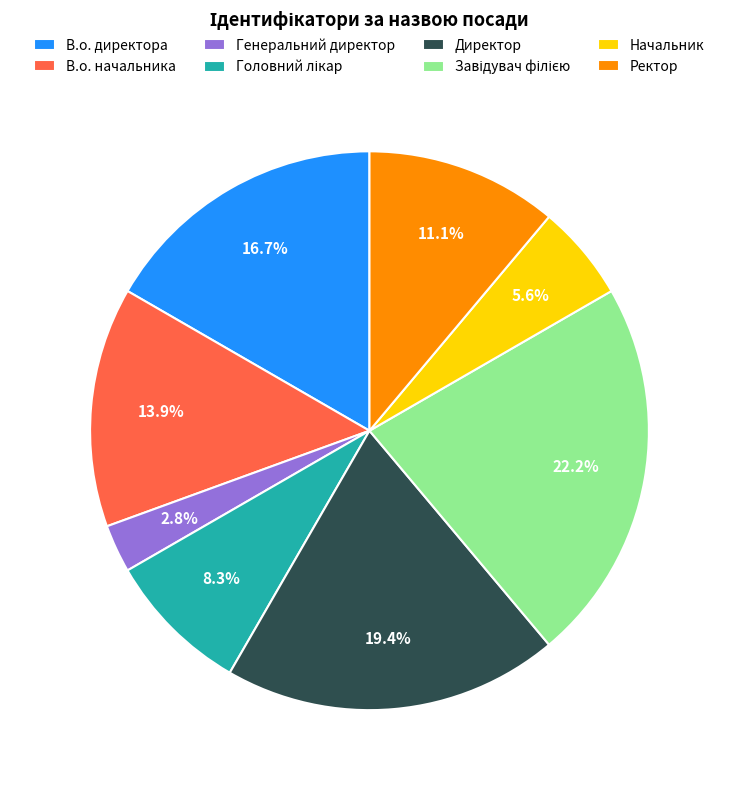

Count the number of slices in the pie.

8